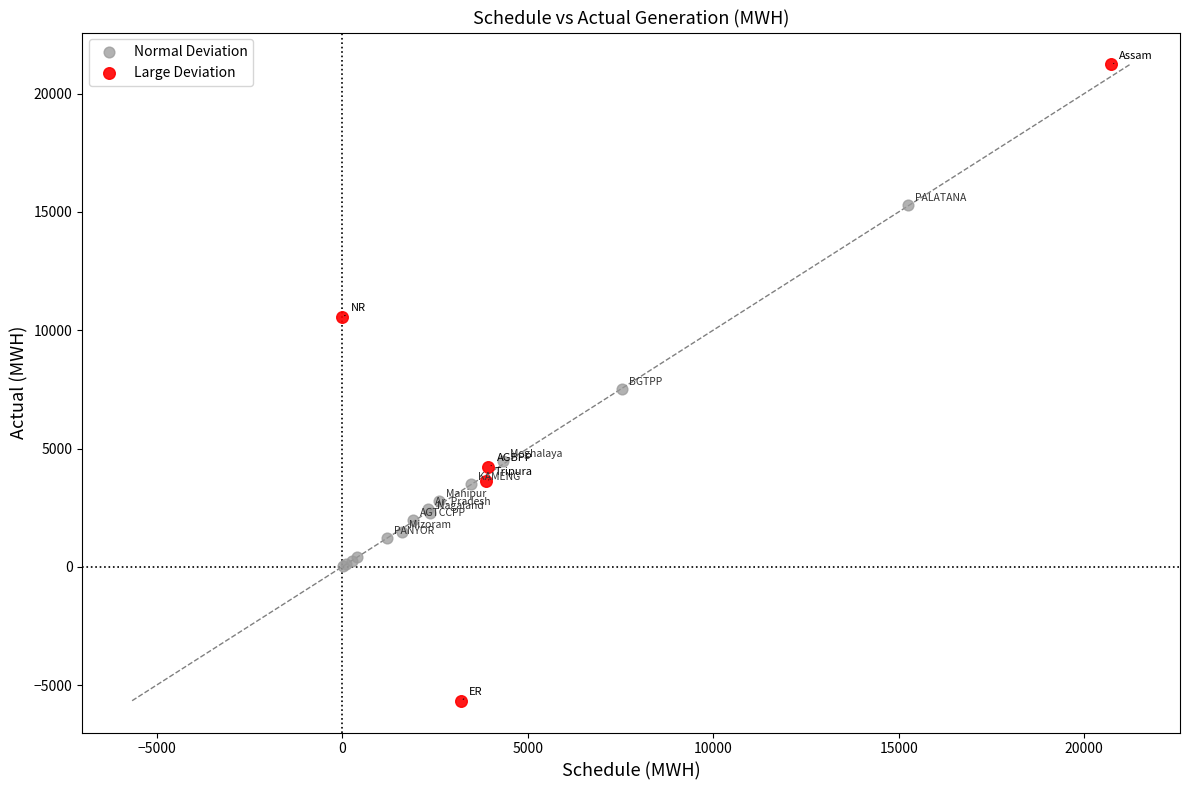

Which series contains the highest Y value?

Large Deviation